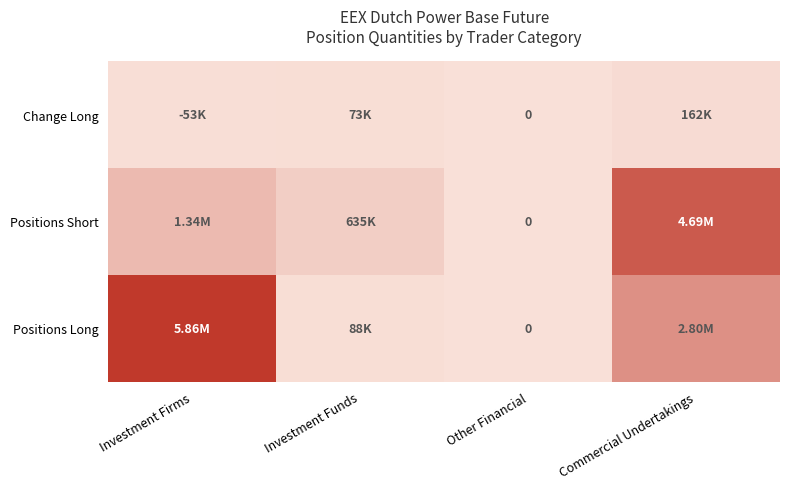

Is it true that Positions Short equals 1342045 at Investment Firms?

True